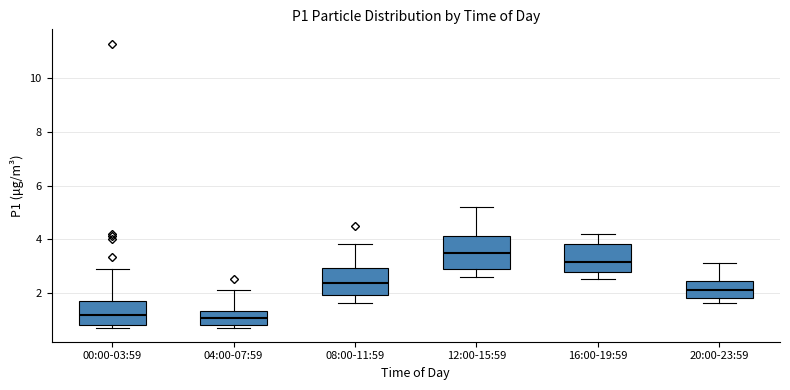

Where is the upper edge of the box for 00:00-03:59 on the y-axis? The values are not printed on the chart, so give them approximately, as read against the axis.

1.6